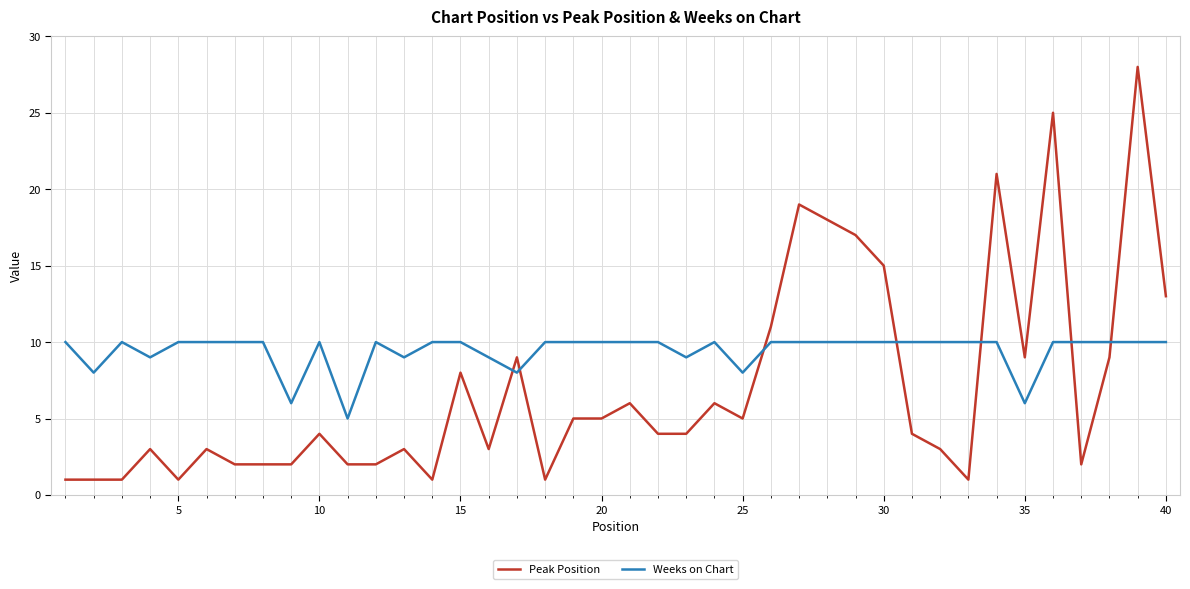

Which series has the largest total across all categories?

Weeks on Chart